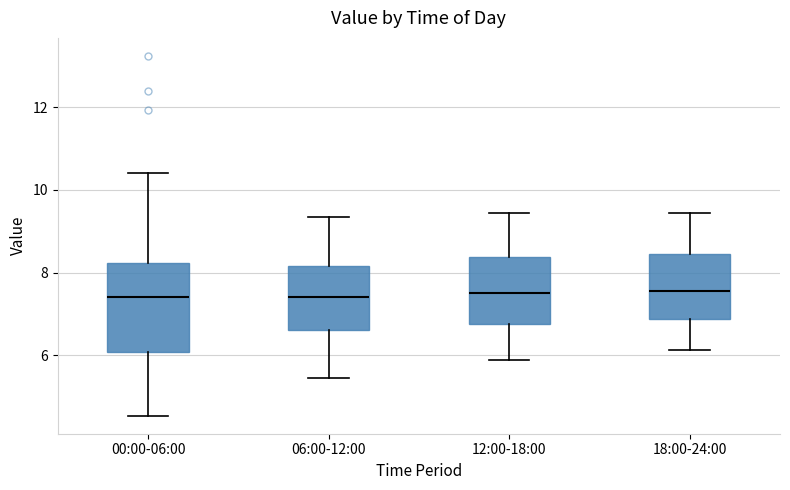

Which box is the tallest, from its lower edge to its upper edge?

00:00-06:00